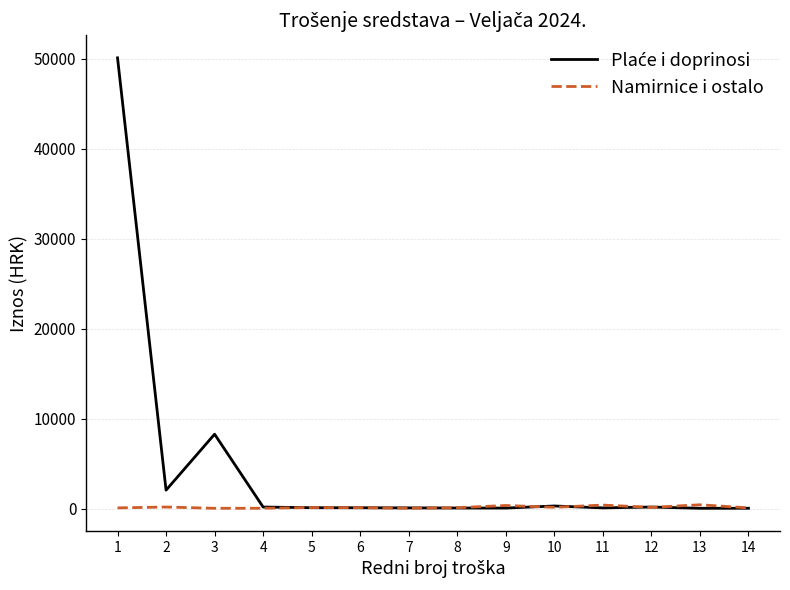

Which series has the widest spread of values?

Plaće i doprinosi